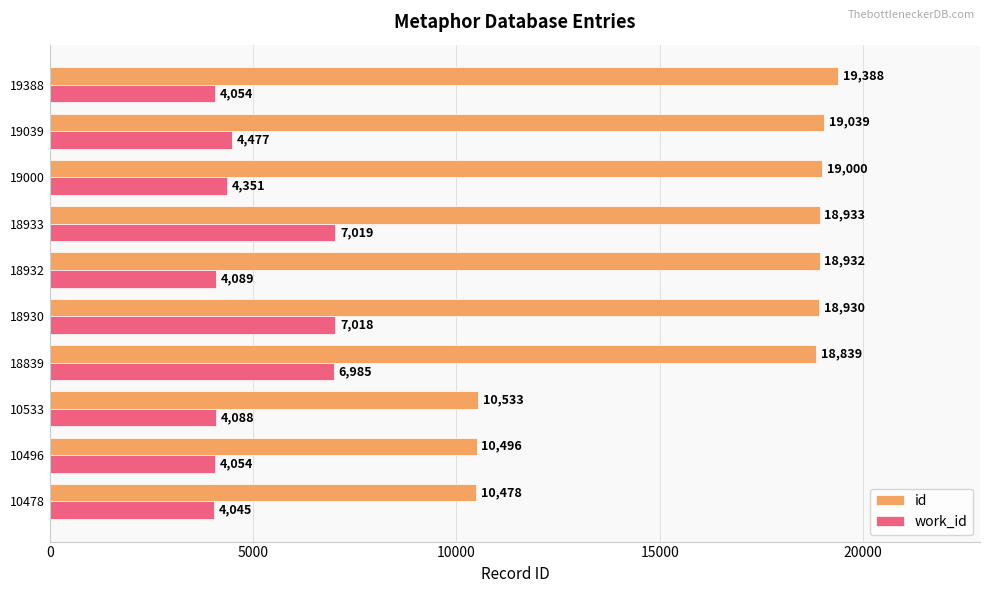

What is the sum of the work_id values at 18930 and 18933?

14037